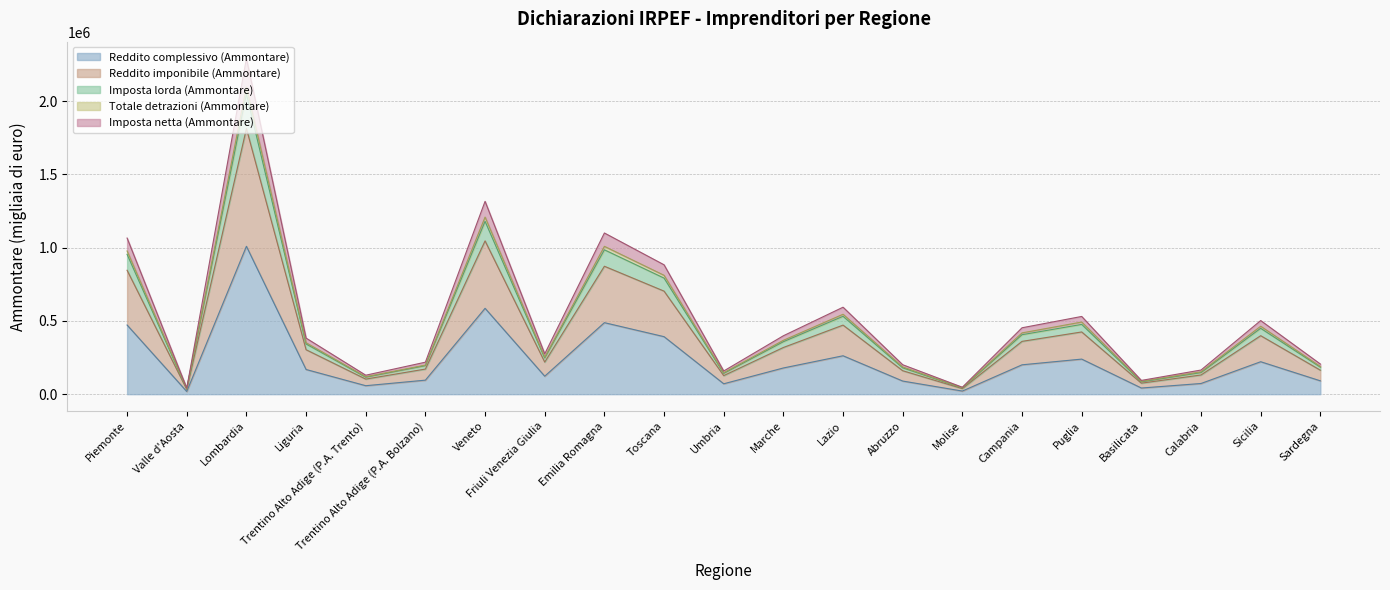

Rank the series by their maximum value, from lowest to highest.

Reddito complessivo (Ammontare), Imposta netta (Ammontare), Imposta lorda (Ammontare), Totale detrazioni (Ammontare), Reddito imponibile (Ammontare)